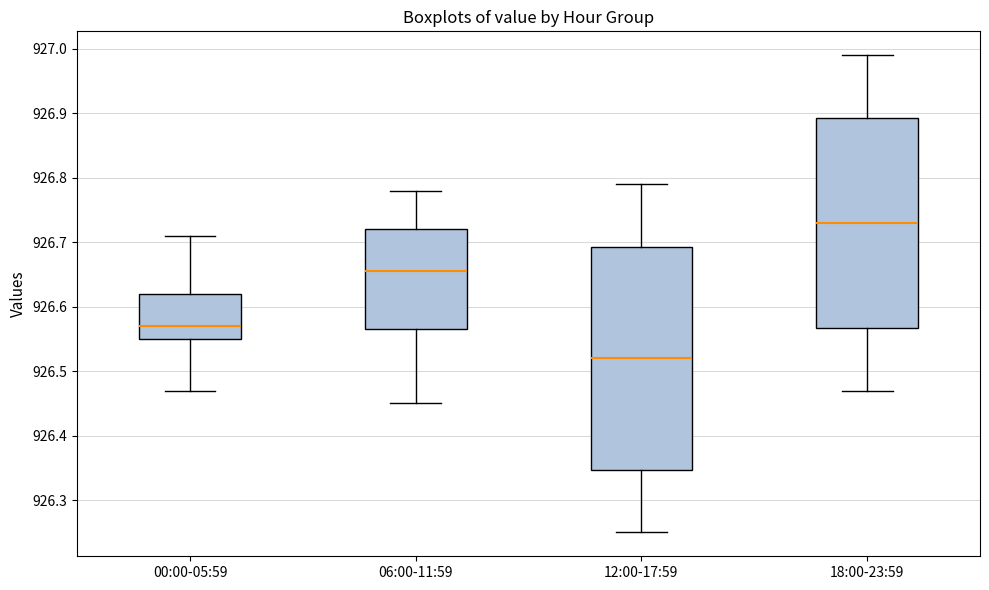

Where is the upper edge of the box for 06:00-11:59 on the y-axis? The values are not printed on the chart, so give them approximately, as read against the axis.

926.72